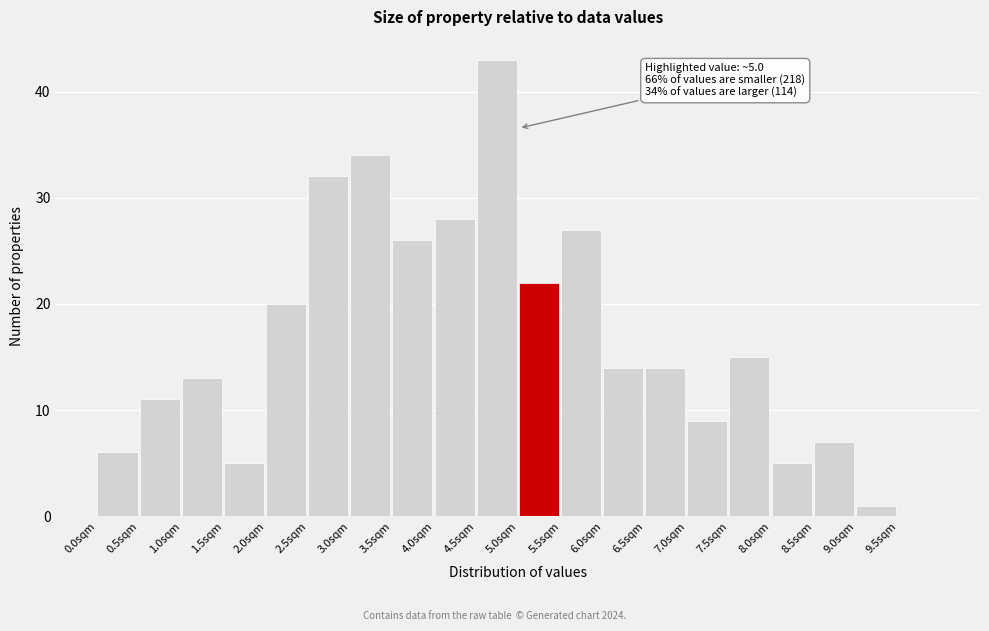

Over which range of the x-axis is the bar tallest?

4.5 to 5.0